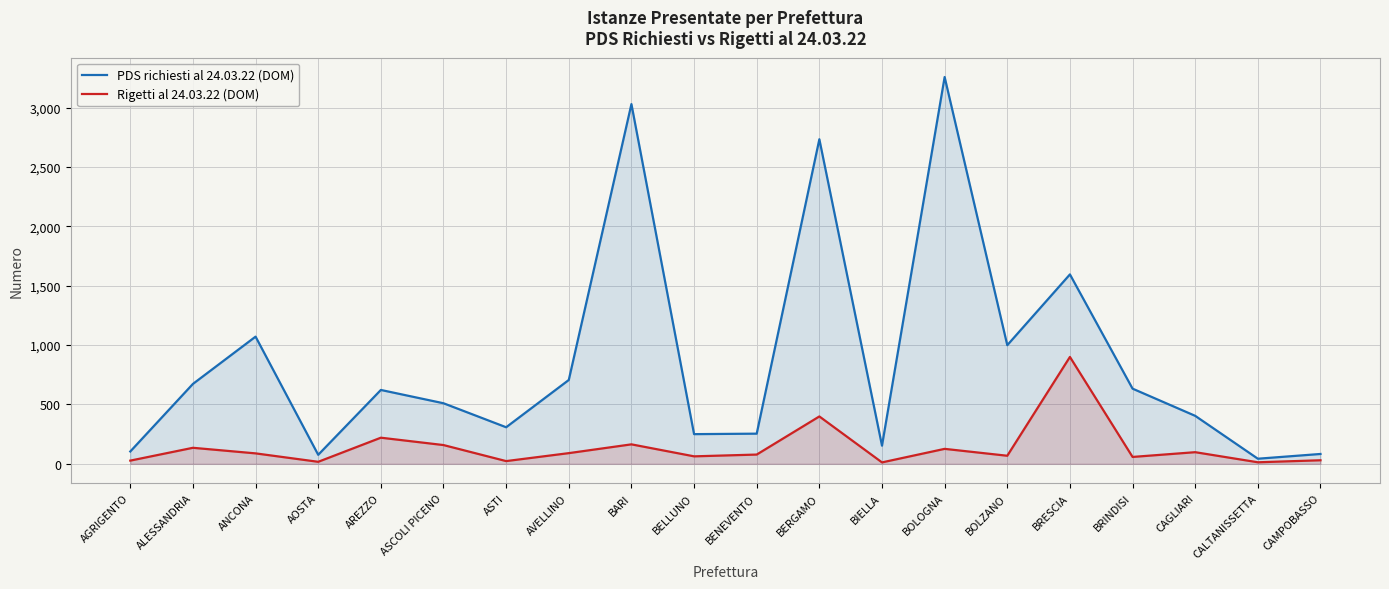

At which category is the sum across all series the highest?

BOLOGNA